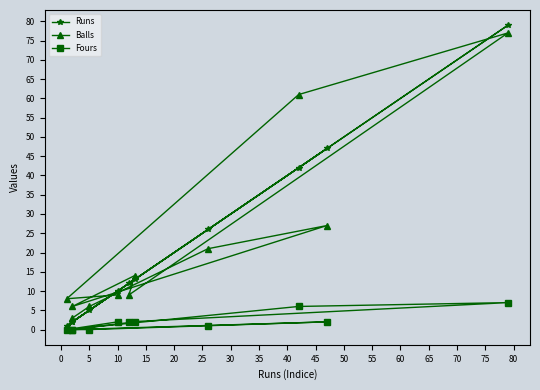

What is the label of the 9th point from the right?

5